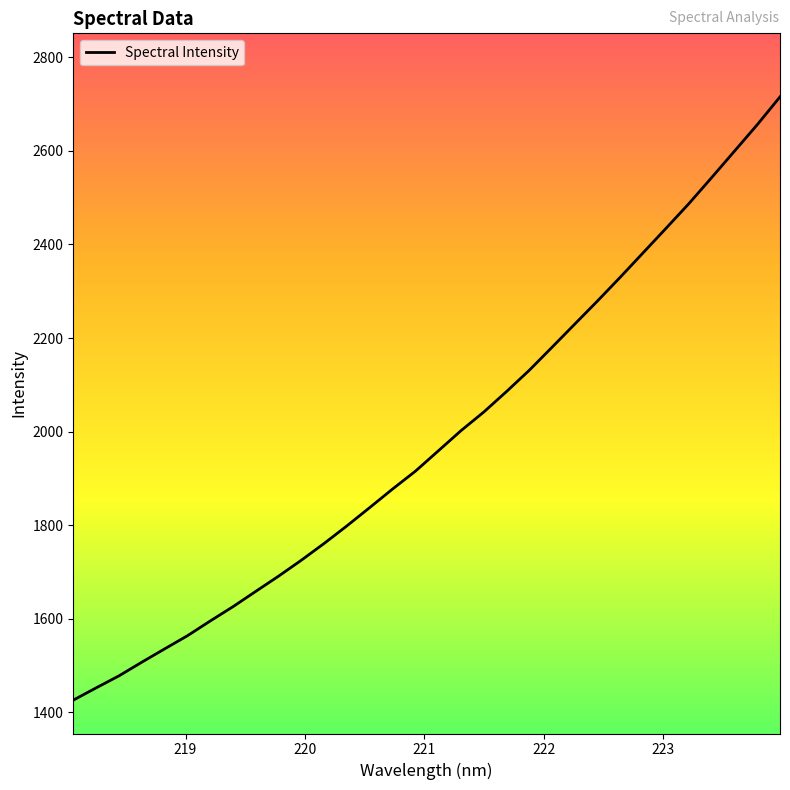

How many lines are shown in the chart?

1